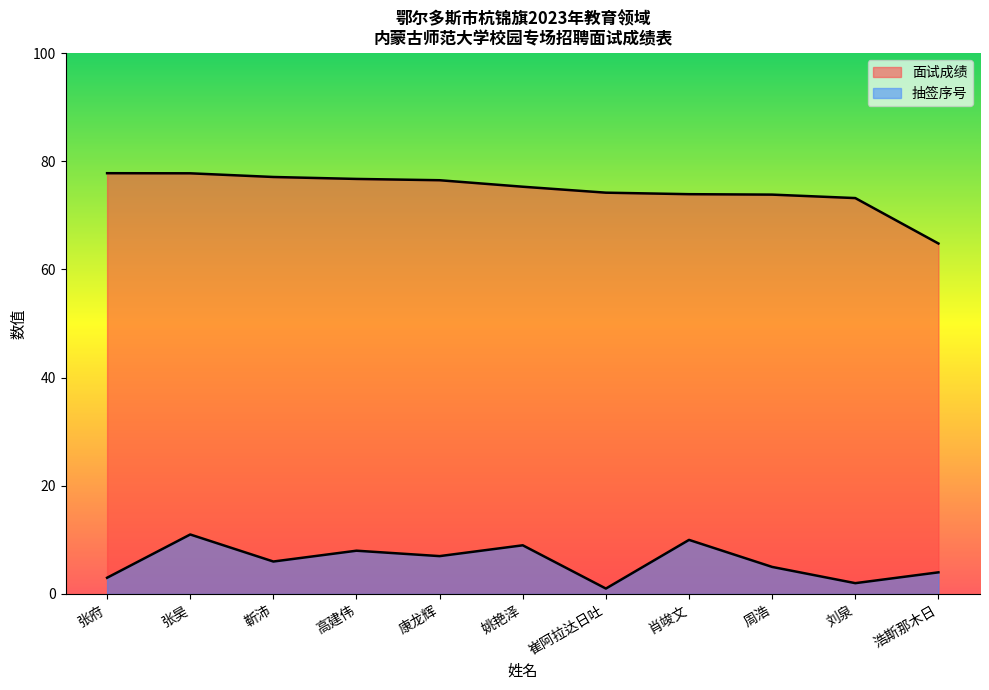

How many lines are shown in the chart?

2